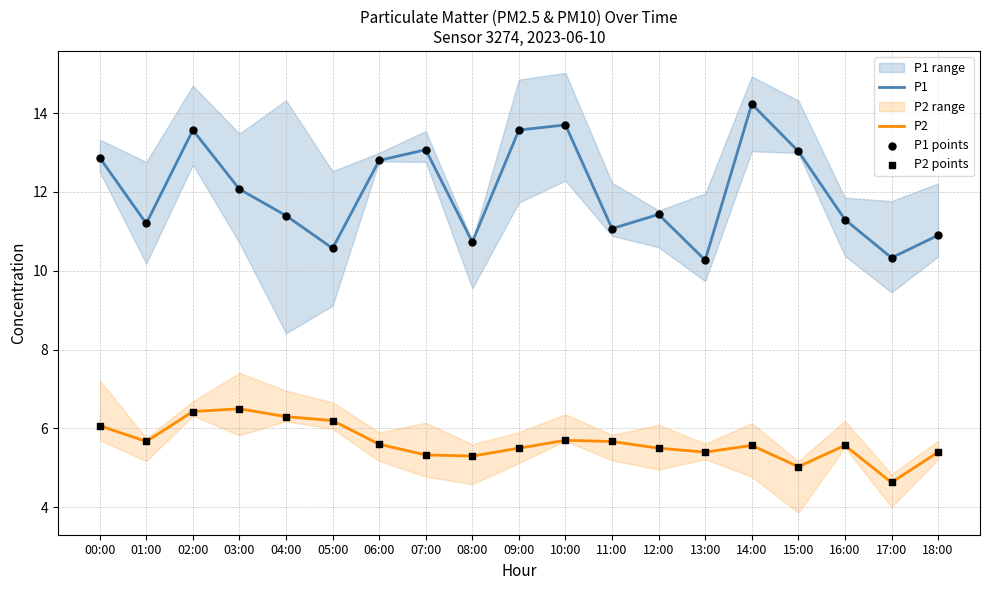

Which series contains the highest Y value?

P1